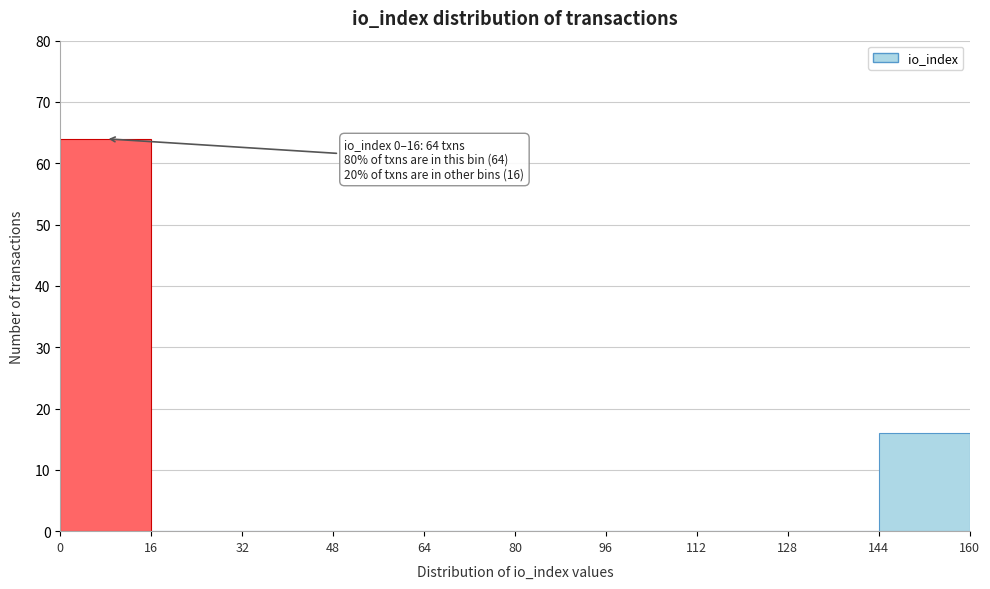

Over which range of the x-axis is the bar tallest?

0 to 16